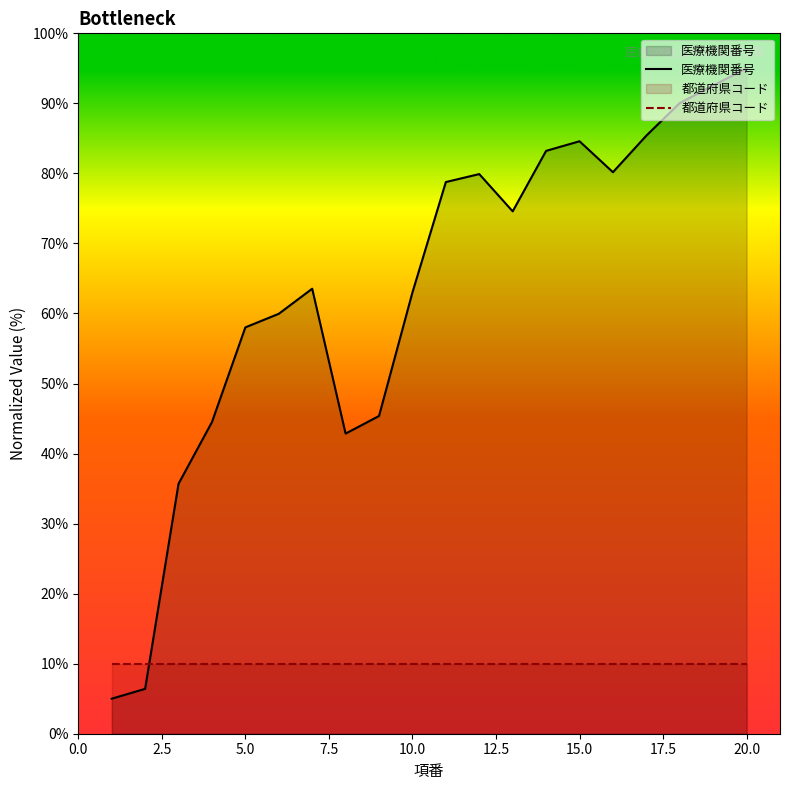

Which category has the highest value across all series?

20.0